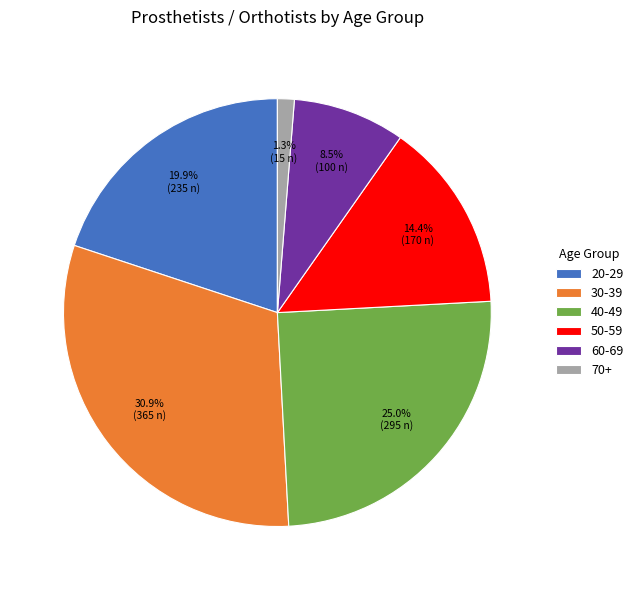

What portion of the pie excludes 70+?

98.7%